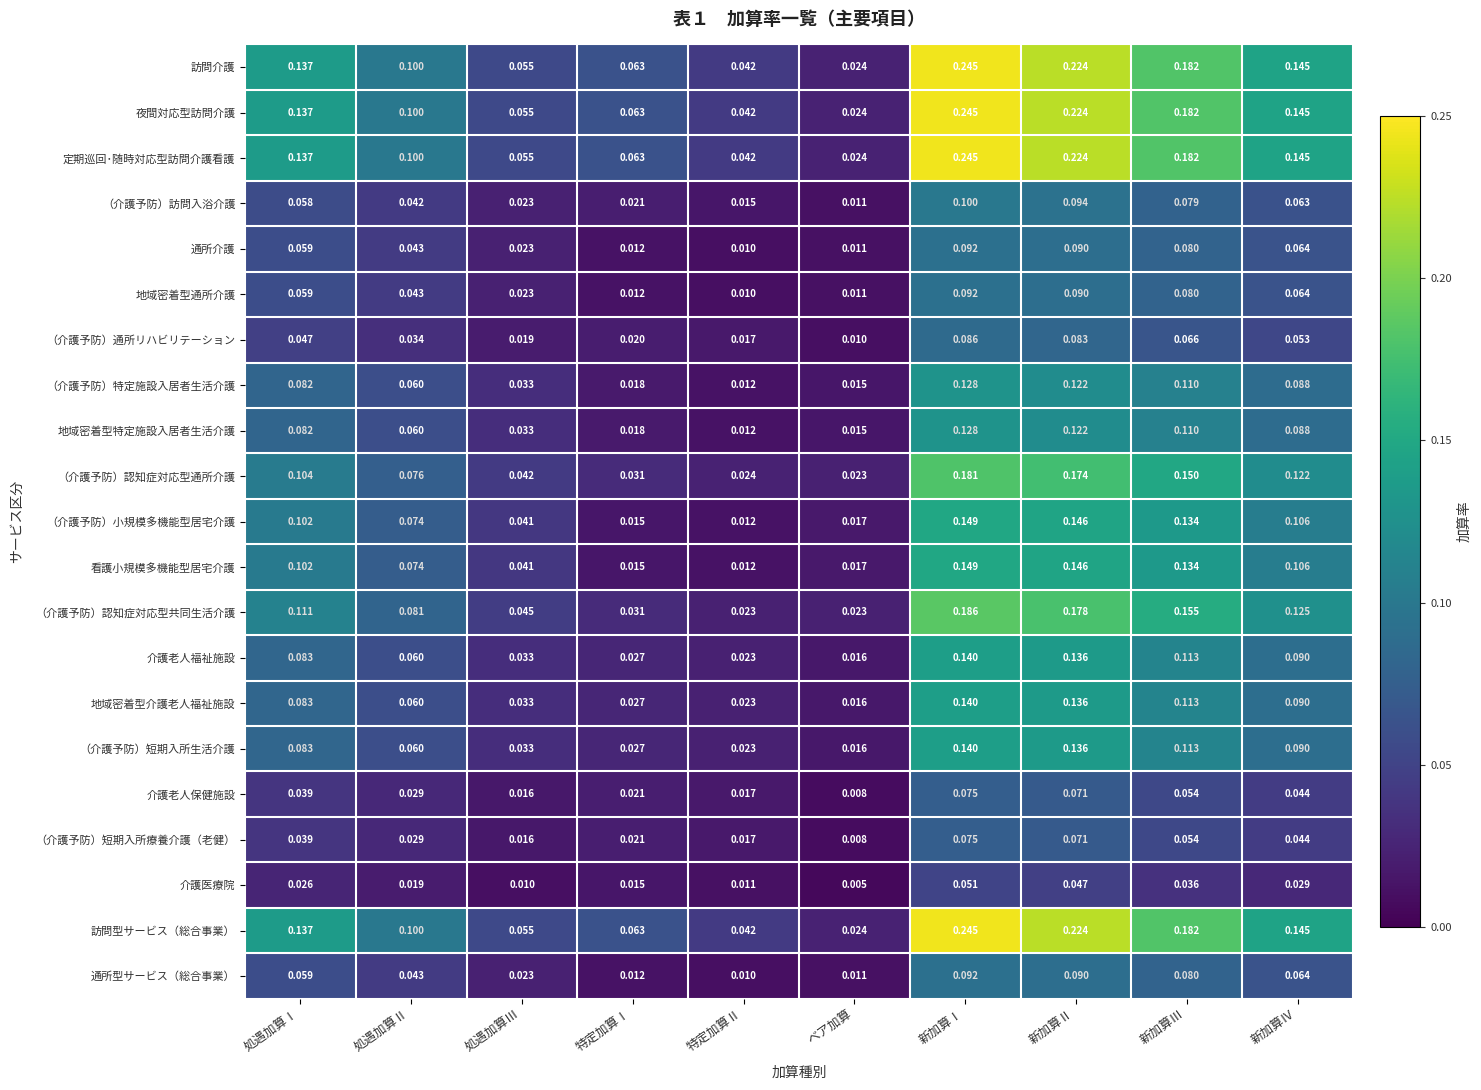

Is the value of 定期巡回･随時対応型訪問介護看護 at 新加算Ⅳ greater than the value of 介護老人福祉施設 at 処遇加算Ⅲ?

Yes